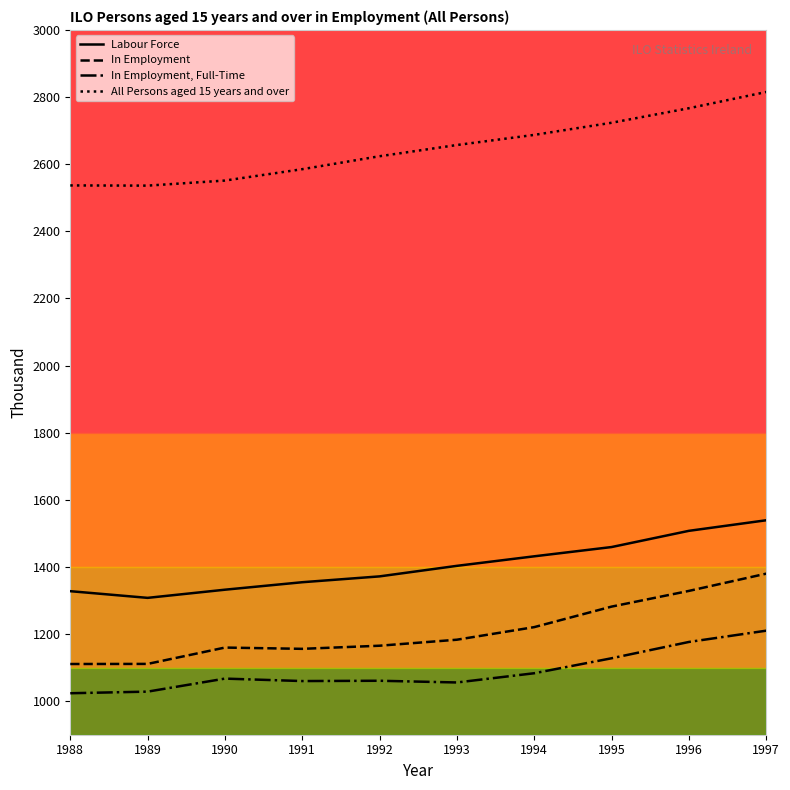

What is the approximate value of All Persons aged 15 years and over at 1989?

2536.1